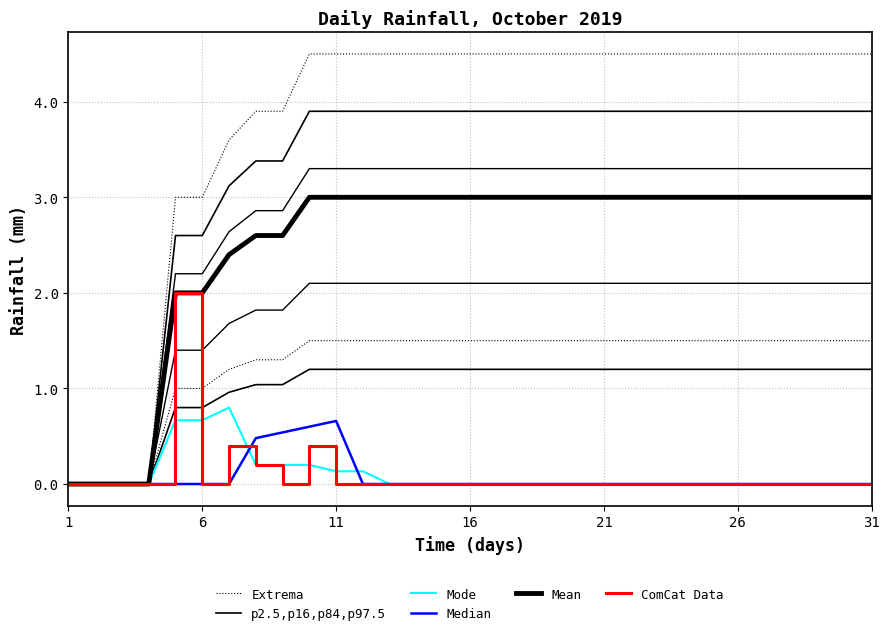

True or false: Mode has more than 2 interior local peaks.

False